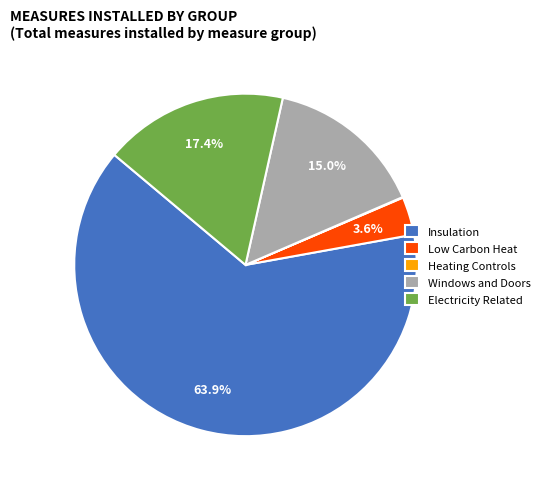

Combined, do Insulation and Windows and Doors account for over 50%?

Yes